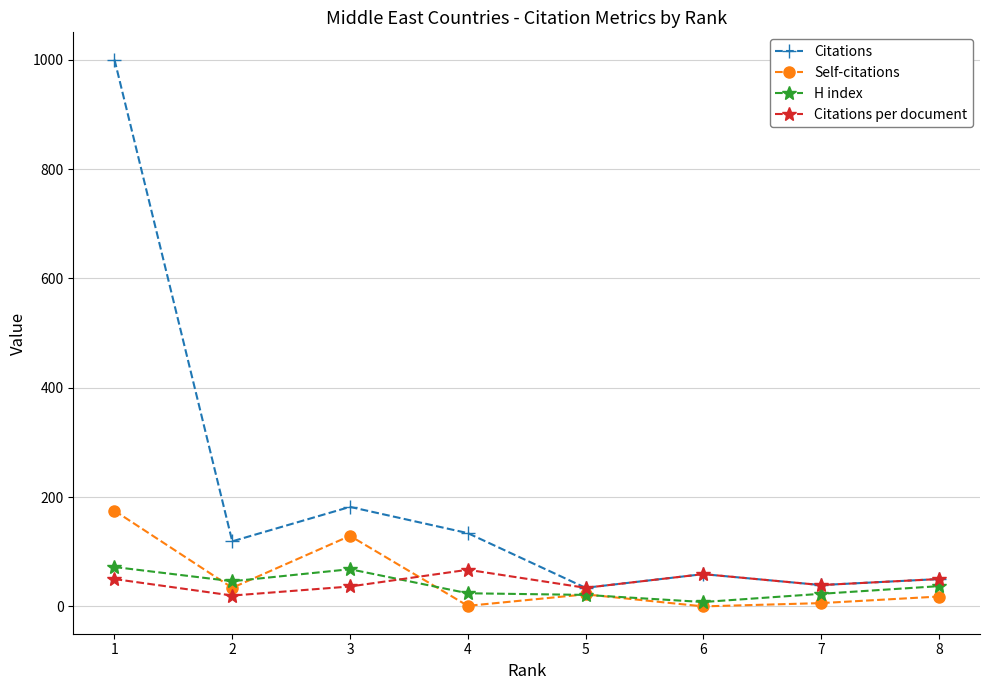

Which series has the widest spread of values?

Citations